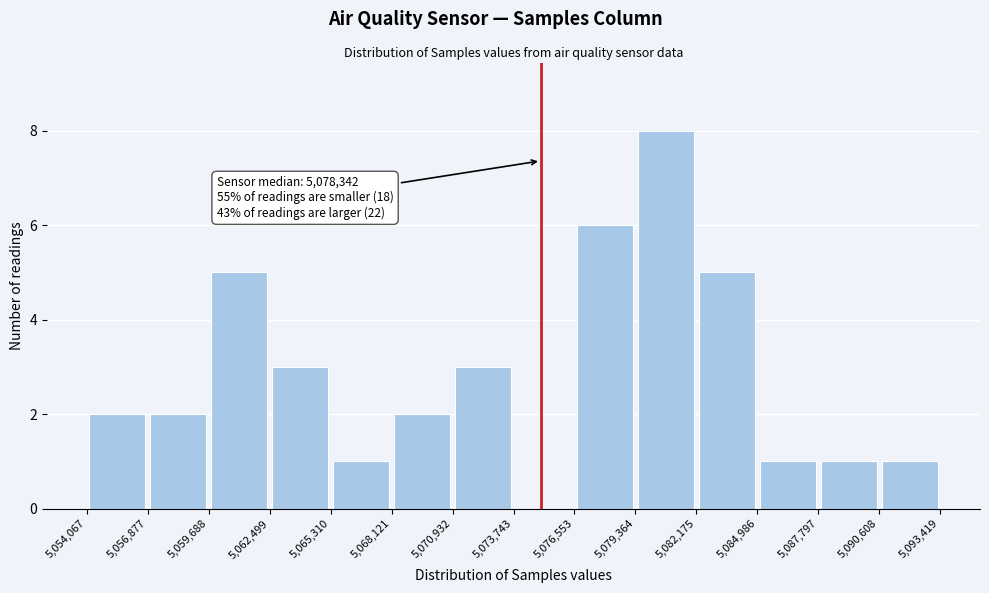

Which range on the x-axis has the tallest bar?

5,079,364 to 5,082,175